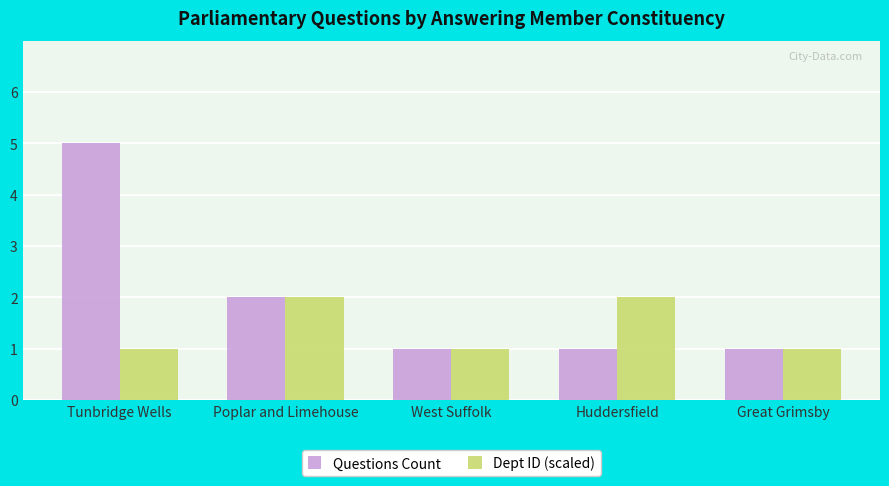

How many distinct data groups are displayed?

2